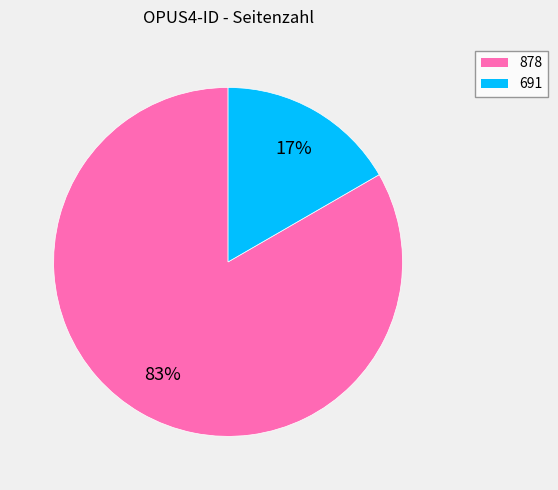

To the nearest percent, what is the average slice percentage?

50%